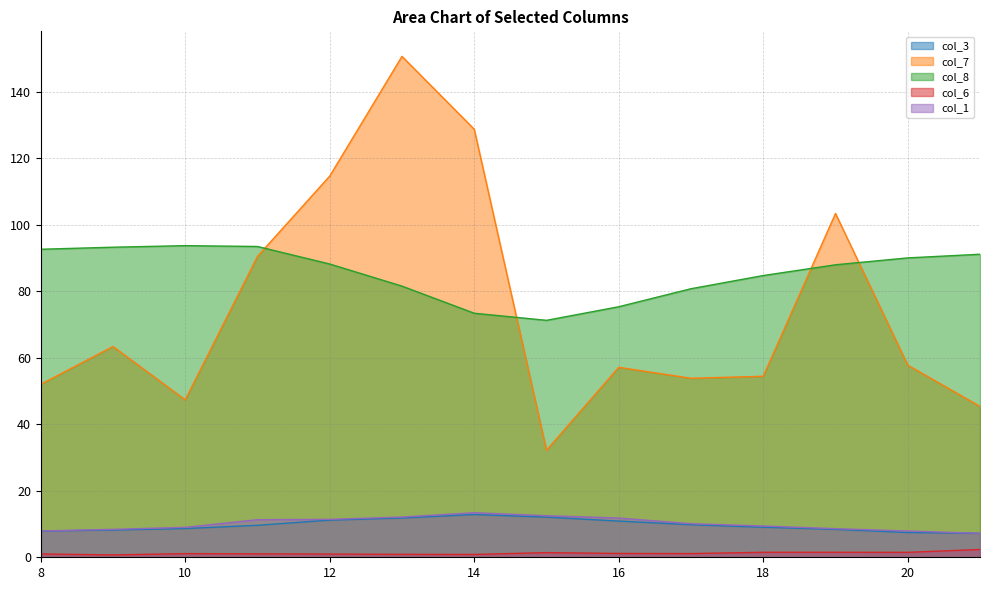

Which series has the largest range (max minus min)?

col_7